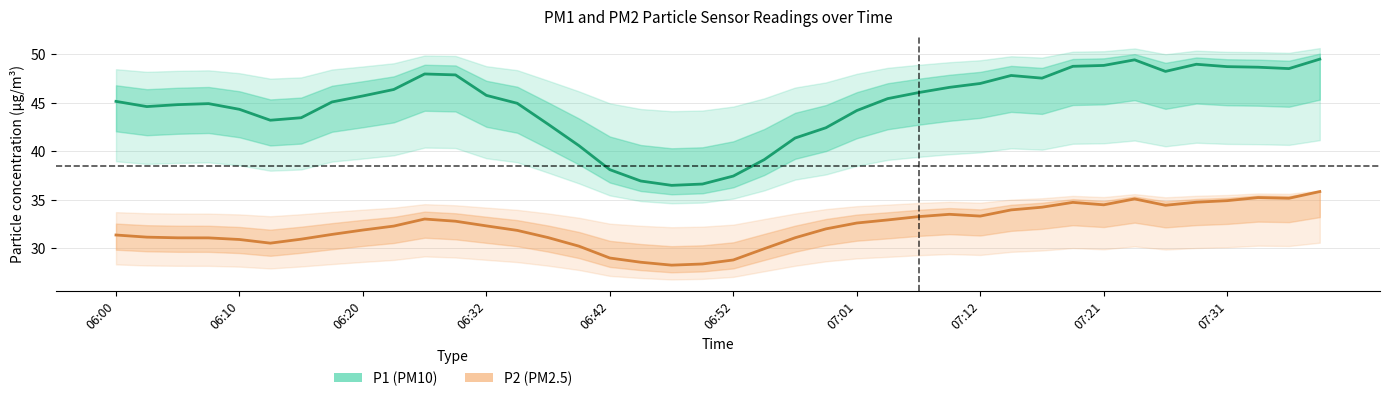

True or false: P1 (PM10) has more than 0 interior local peaks.

True